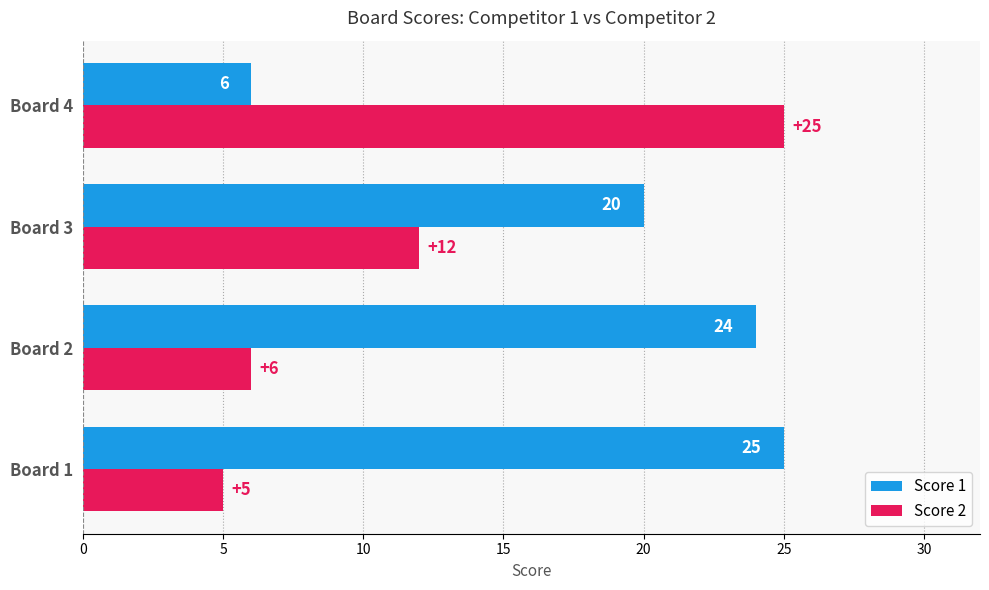

At which category is the sum across all series the highest?

Board 3